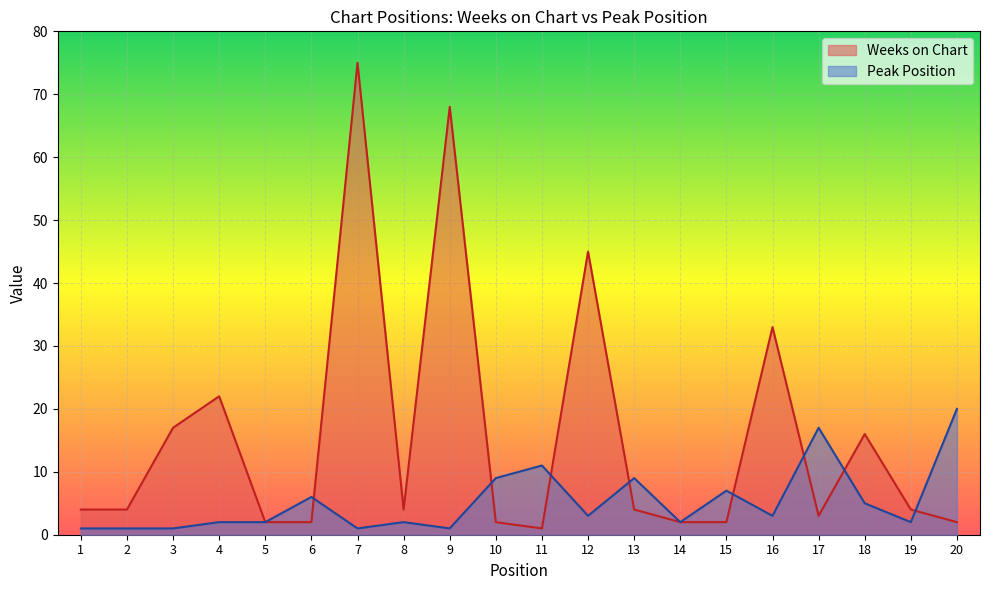

What is the total value across all series at 5?

4